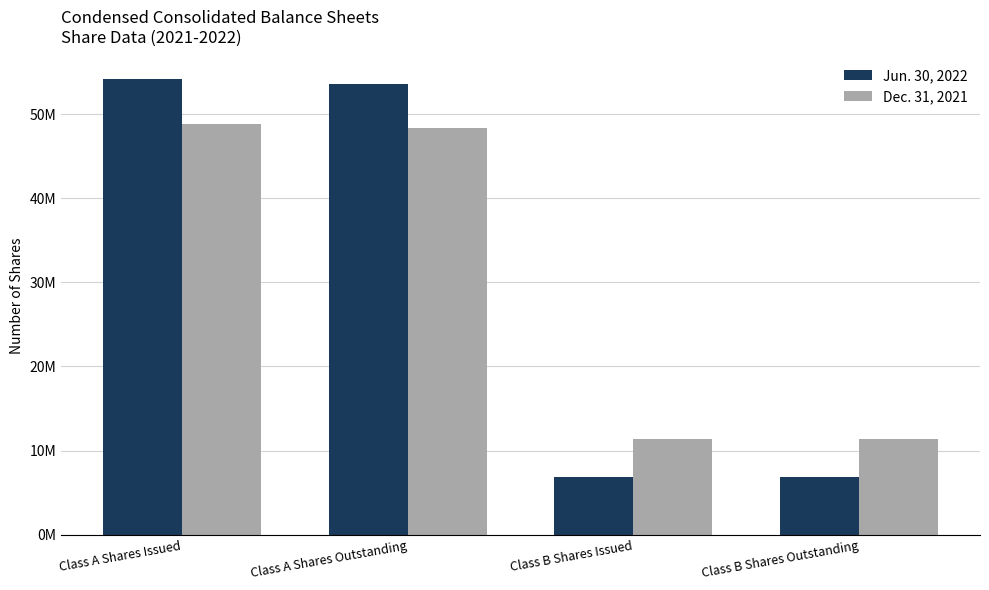

Rank the categories by Dec. 31, 2021 value from highest to lowest.

Class A Shares Issued, Class A Shares Outstanding, Class B Shares Issued, Class B Shares Outstanding